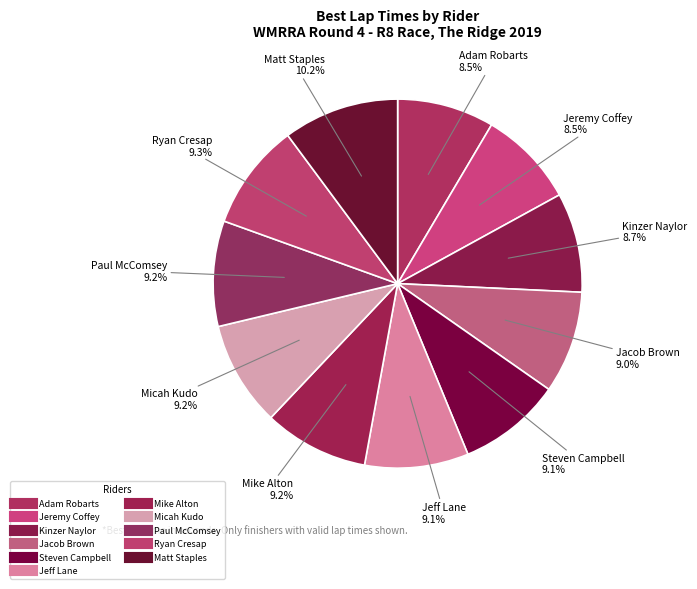

To the nearest percent, what is the difference between the Micah Kudo and Adam Robarts slice percentages?

1%